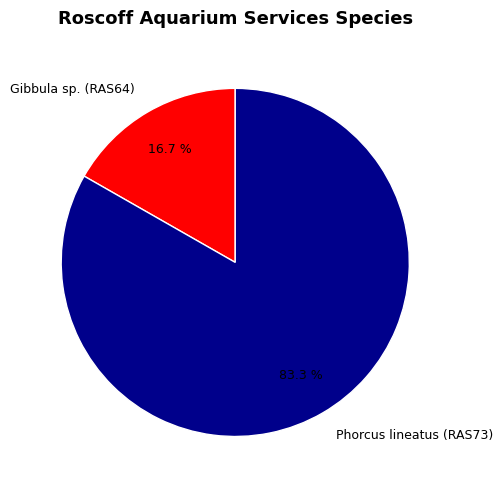

What is the largest slice in the pie chart?

Phorcus lineatus (RAS73)